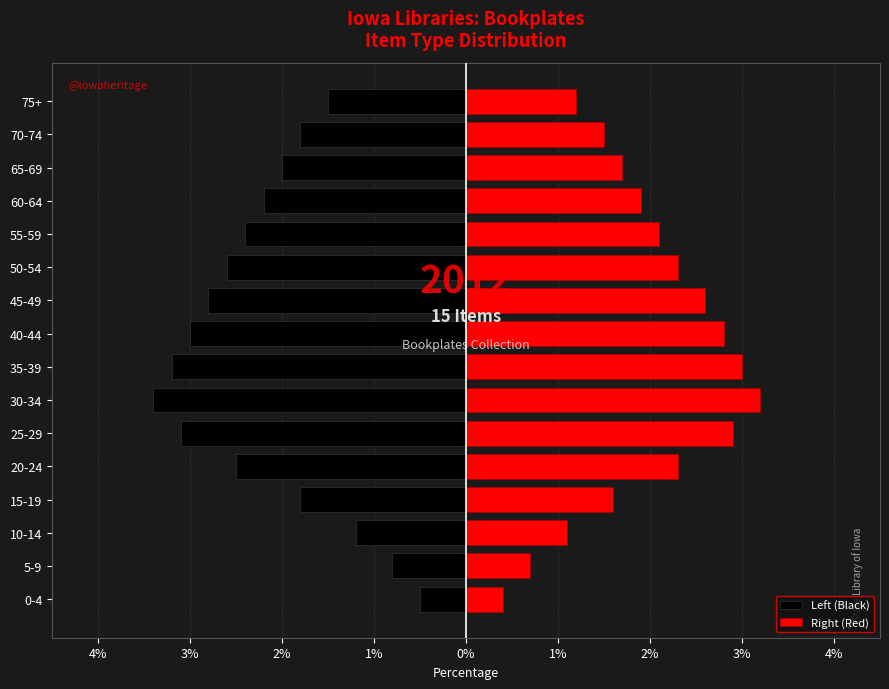

What are all the series names shown in the legend?

Left (Black), Right (Red)